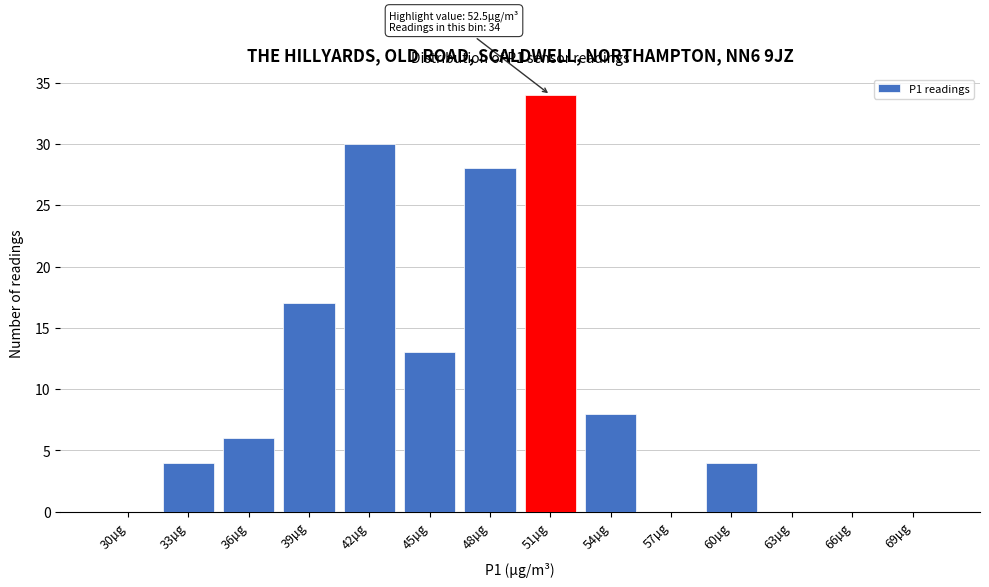

Reading right to left, list all the values displayed in this chart.

69µg=0	66µg=0	63µg=0	60µg=4	57µg=0	54µg=8	51µg=34	48µg=28	45µg=13	42µg=30	39µg=17	36µg=6	33µg=4	30µg=0